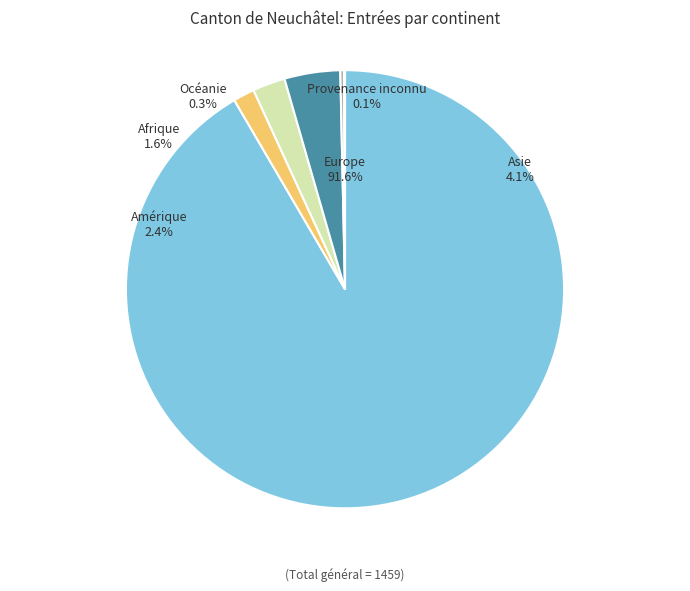

What percentage is NOT represented by Asie?

95.9%